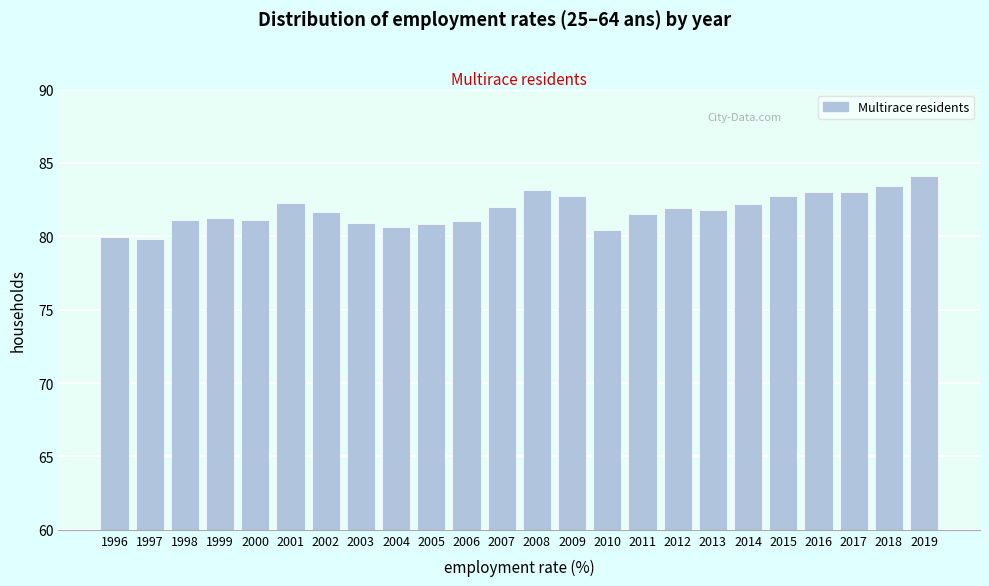

The value at 1999 is 21.3. True or false?

False